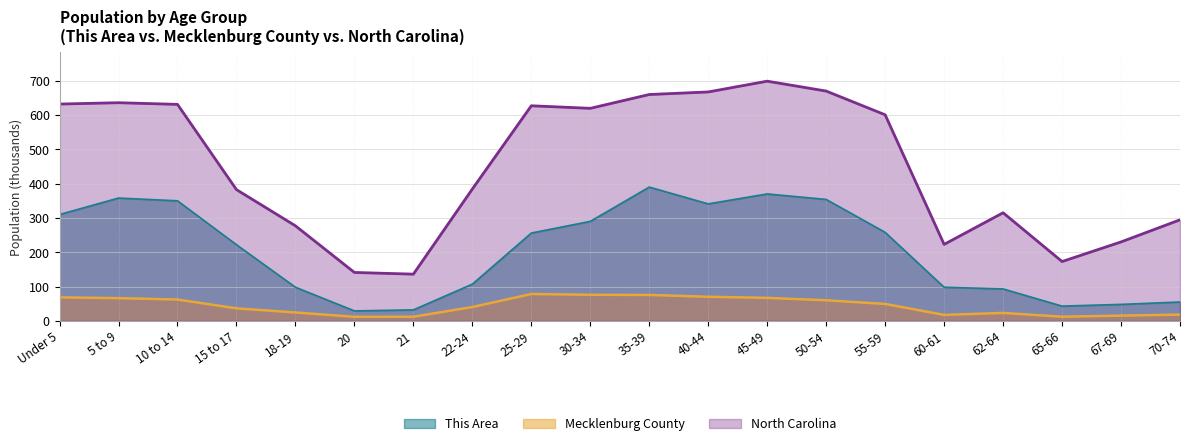

Which series changed the most between 20 and 62-64?

North Carolina